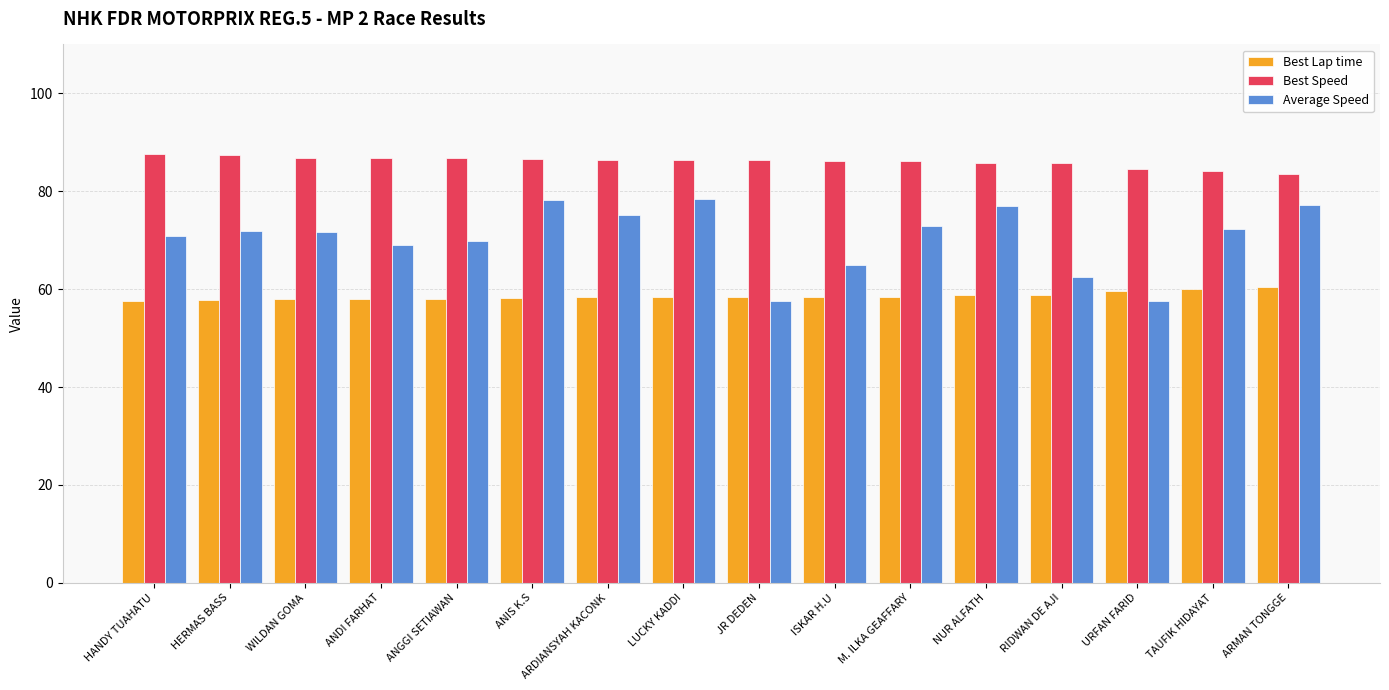

What is the smallest value displayed?

57.5